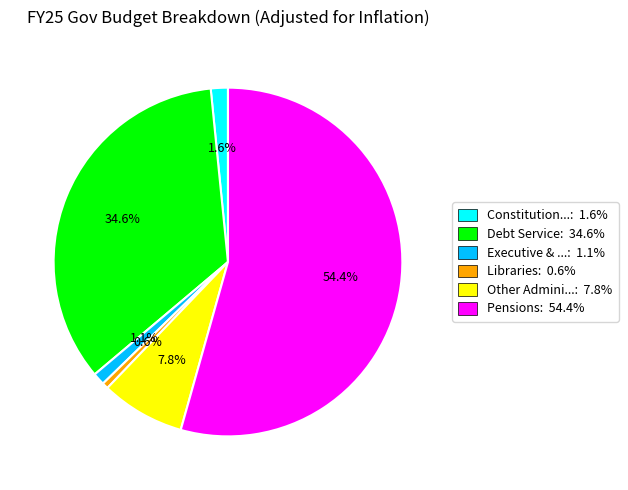

Which slice is the smallest?

Libraries: 0.6%